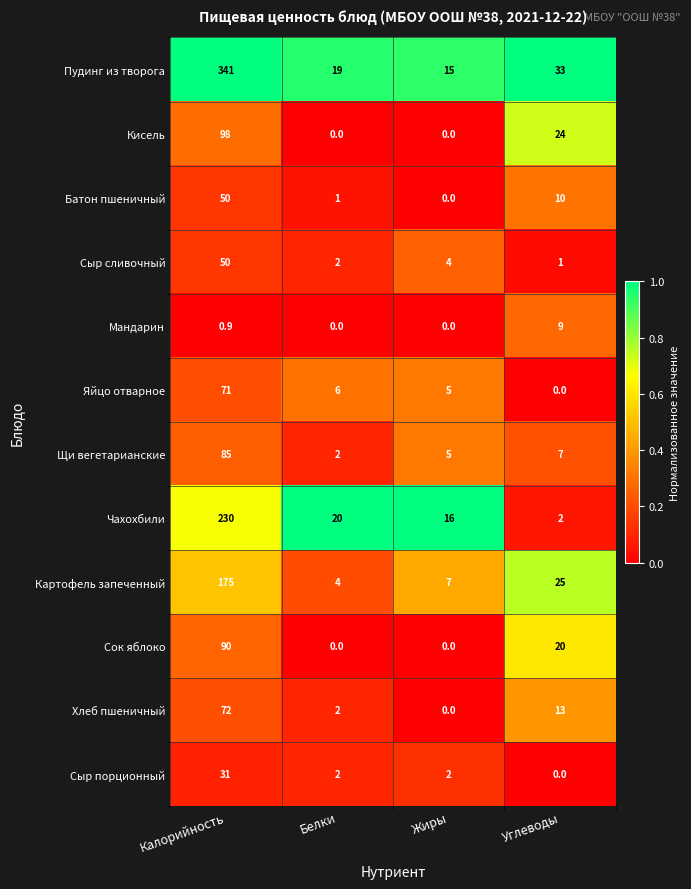

At which category is the sum across all series the highest?

Калорийность